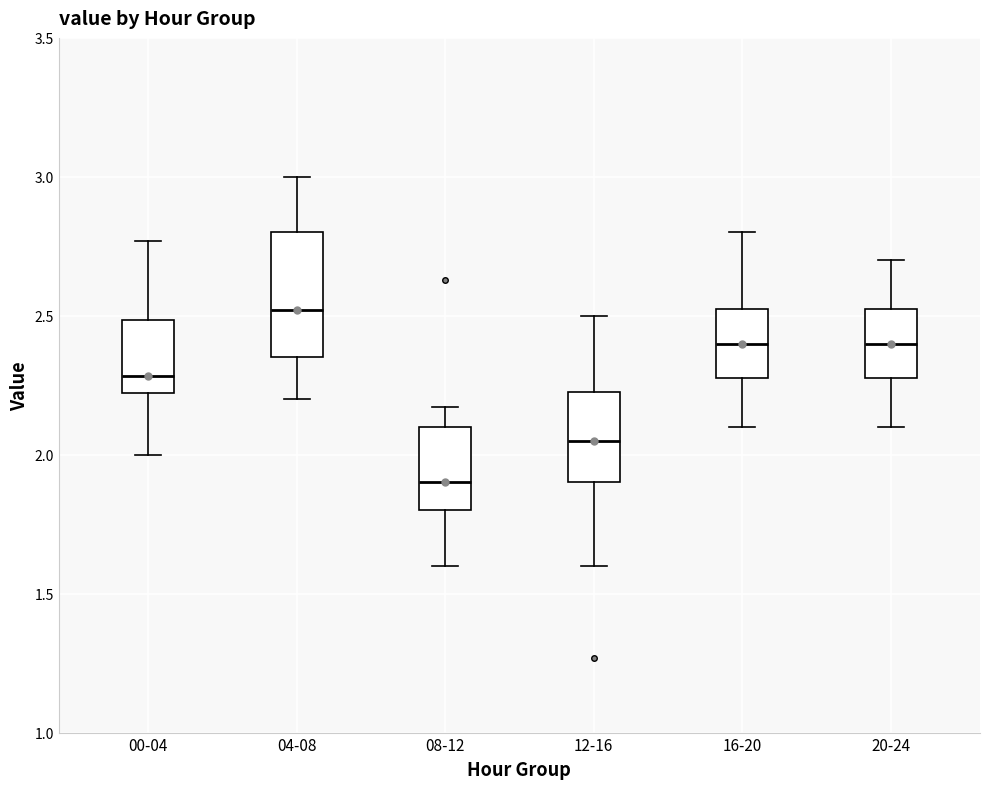

Reading left to right, read every box against the y-axis: the position of its median line, the range the box covers, and the ends of its whiskers. The values are not printed on the chart, so give them approximately, as read against the axis.

00-04: median 2.30, box 2.20 to 2.50, whiskers 2.00 to 2.75
04-08: median 2.50, box 2.35 to 2.80, whiskers 2.20 to 3.00
08-12: median 1.90, box 1.80 to 2.10, whiskers 1.60 to 2.15
12-16: median 2.05, box 1.90 to 2.25, whiskers 1.60 to 2.50
16-20: median 2.40, box 2.30 to 2.55, whiskers 2.10 to 2.80
20-24: median 2.40, box 2.30 to 2.55, whiskers 2.10 to 2.70